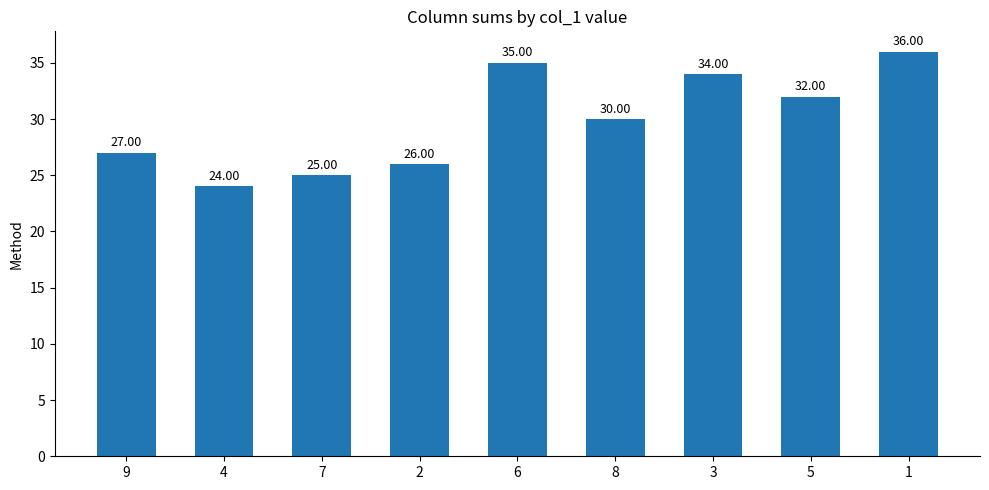

What position from the right is 7?

7